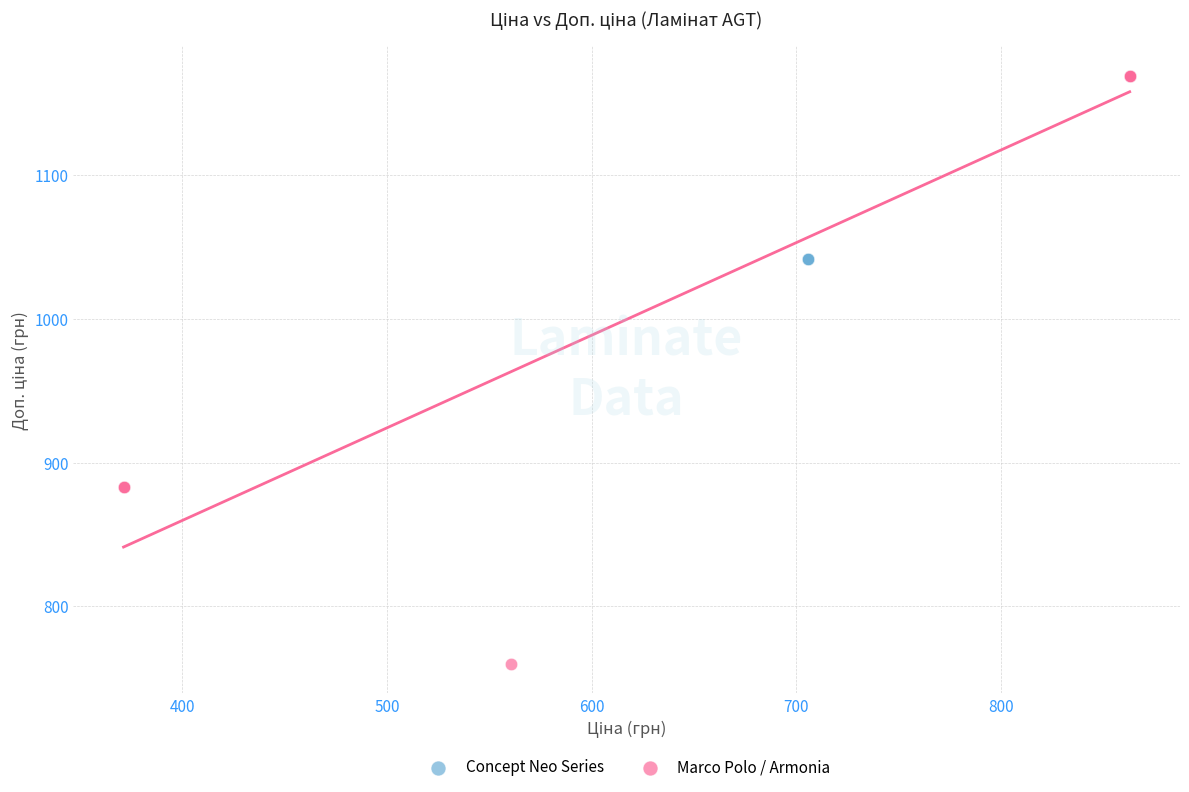

Which series contains the highest Y value?

Marco Polo / Armonia